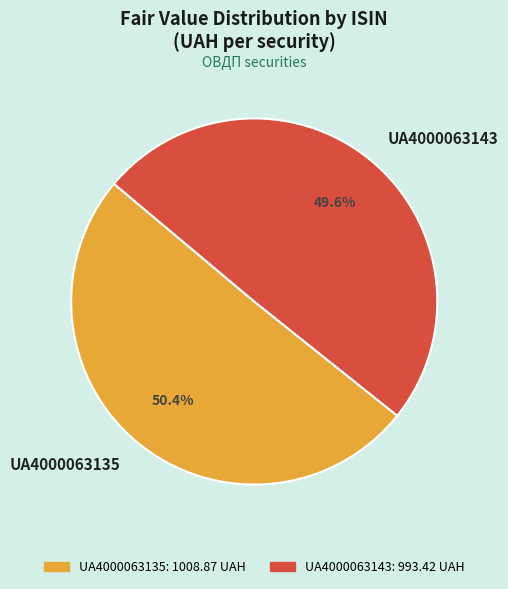

True or false: UA4000063135 accounts for 58% of the total.

False